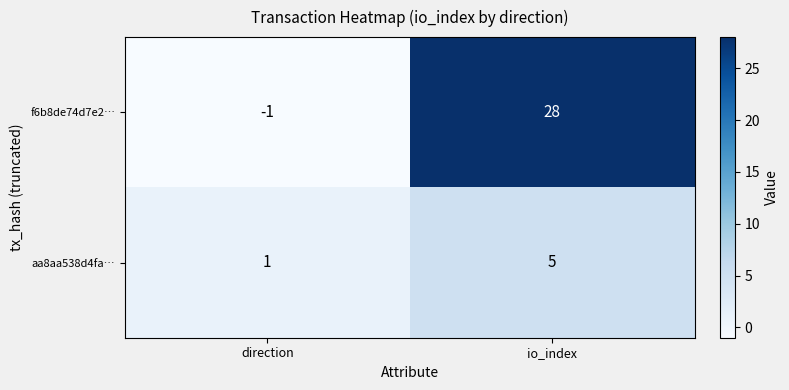

Rank the series by their average value, from lowest to highest.

aa8aa538d4fa…, f6b8de74d7e2…